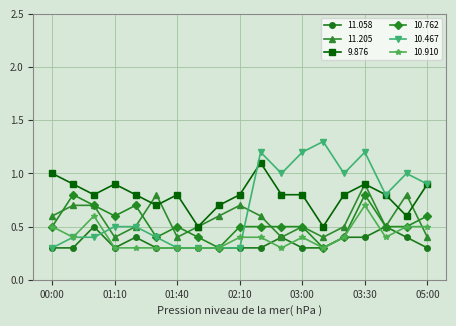

What is the minimum value for 10.467?

0.3